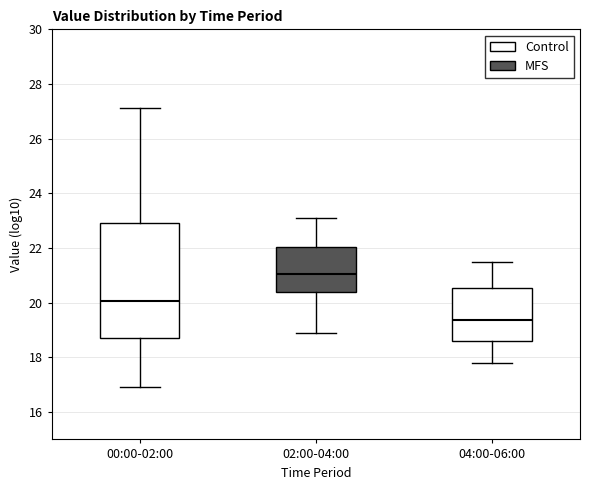

Where does the upper whisker of the box for 02:00-04:00 end on the y-axis? The values are not printed on the chart, so give them approximately, as read against the axis.

23.2